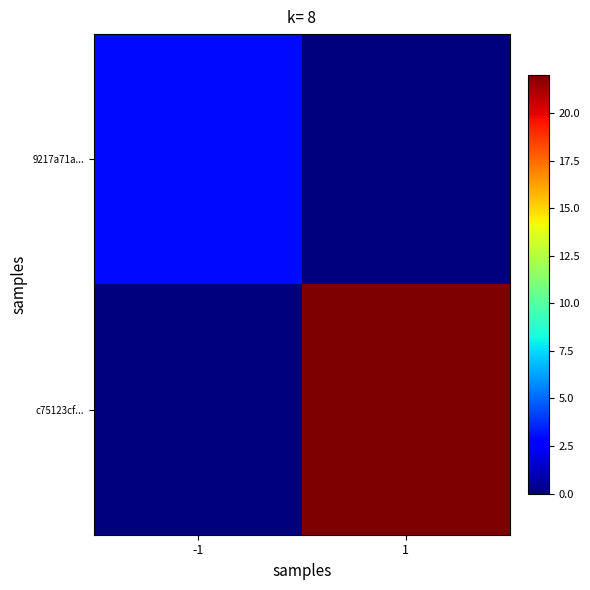

Which series has the largest total across all categories?

c75123cf...